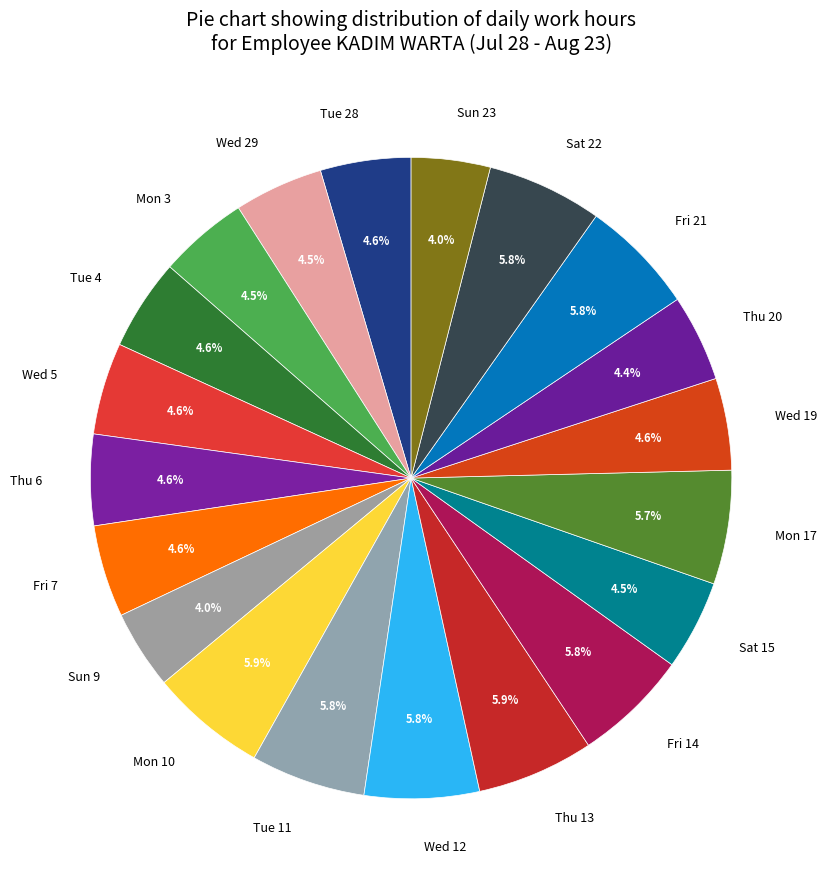

Do Tue 28 and Thu 6 together represent more than half of the pie?

No